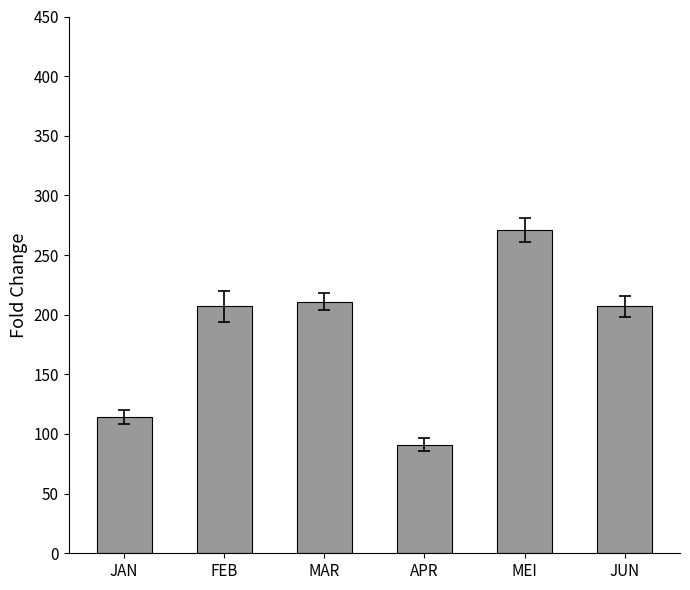

Count the number of data series in this chart.

1